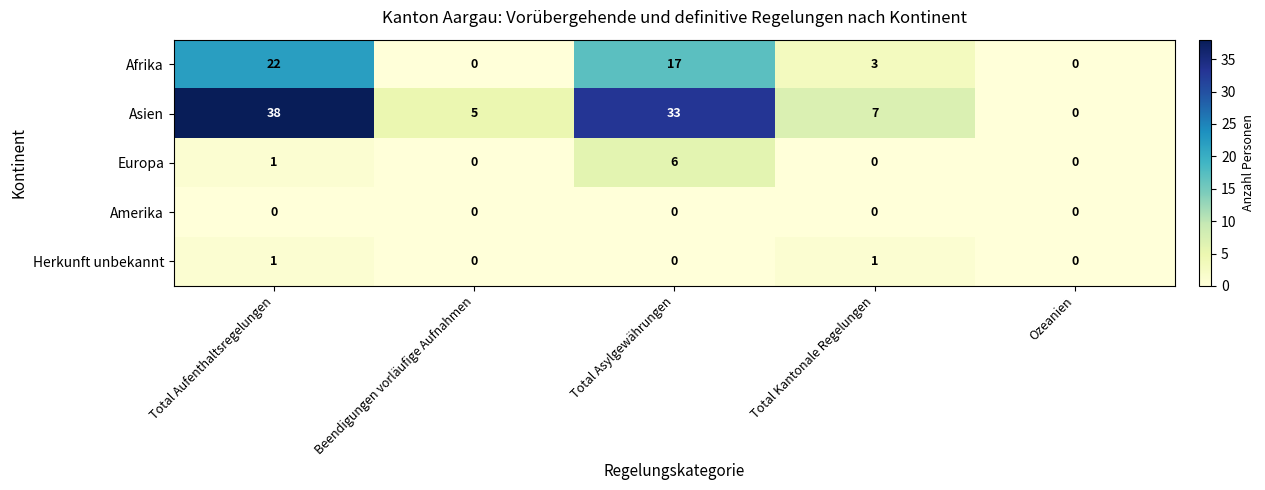

Reading left to right, extract all data points from this chart.

Afrika: 22	0	17	3	0
Asien: 38	5	33	7	0
Europa: 1	0	6	0	0
Amerika: 0	0	0	0	0
Herkunft unbekannt: 1	0	0	1	0